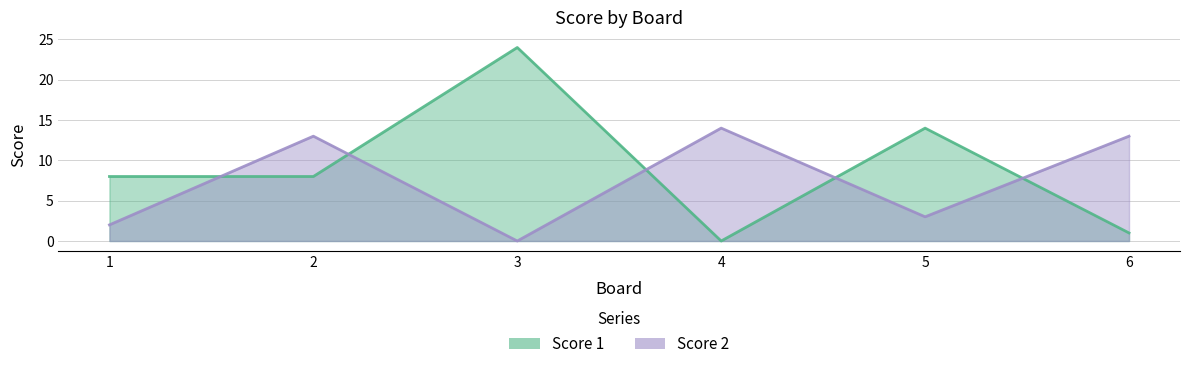

Reading left to right, what are all the values shown in this chart?

Score 1: 1=8	2=8	3=24	4=0	5=14	6=1
Score 2: 1=2	2=13	3=0	4=14	5=3	6=13